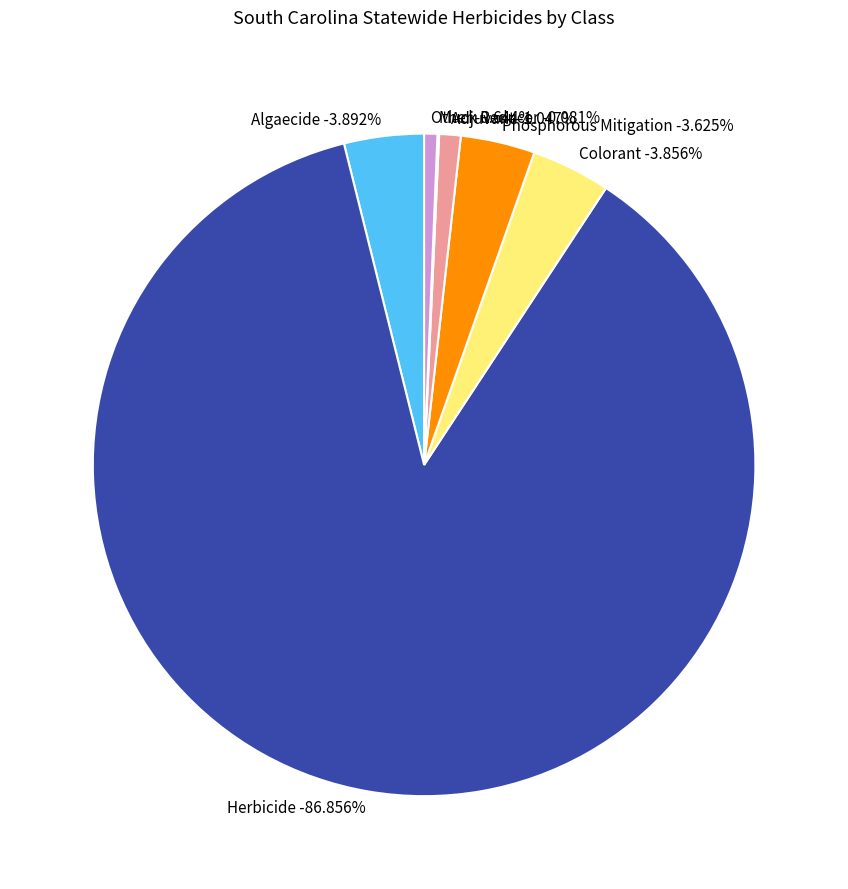

How many segments does this pie chart have?

7